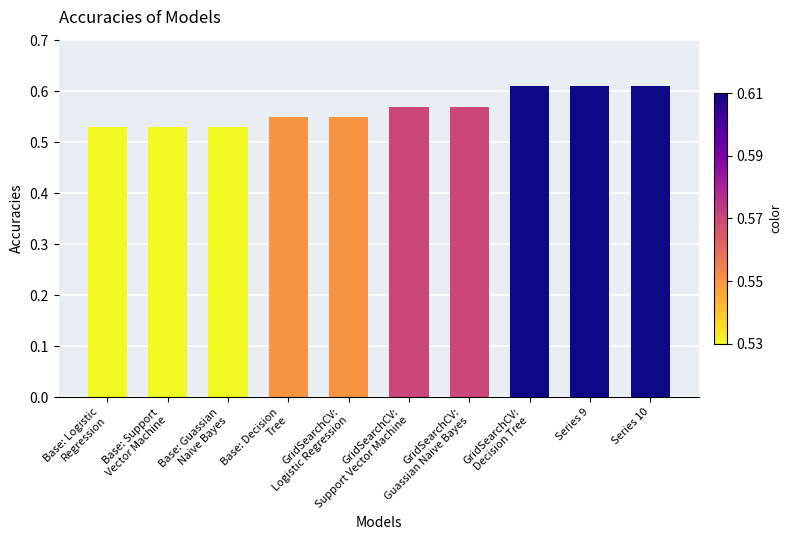

What is the difference between the maximum and second lowest values?

0.1